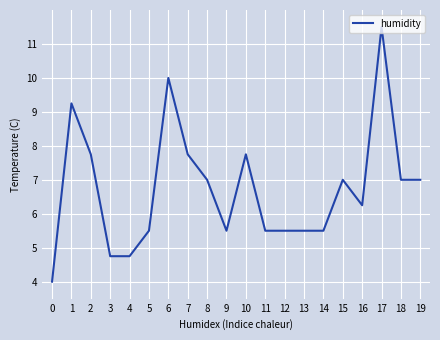

True or false: the data shows 4.7 at 3.

True